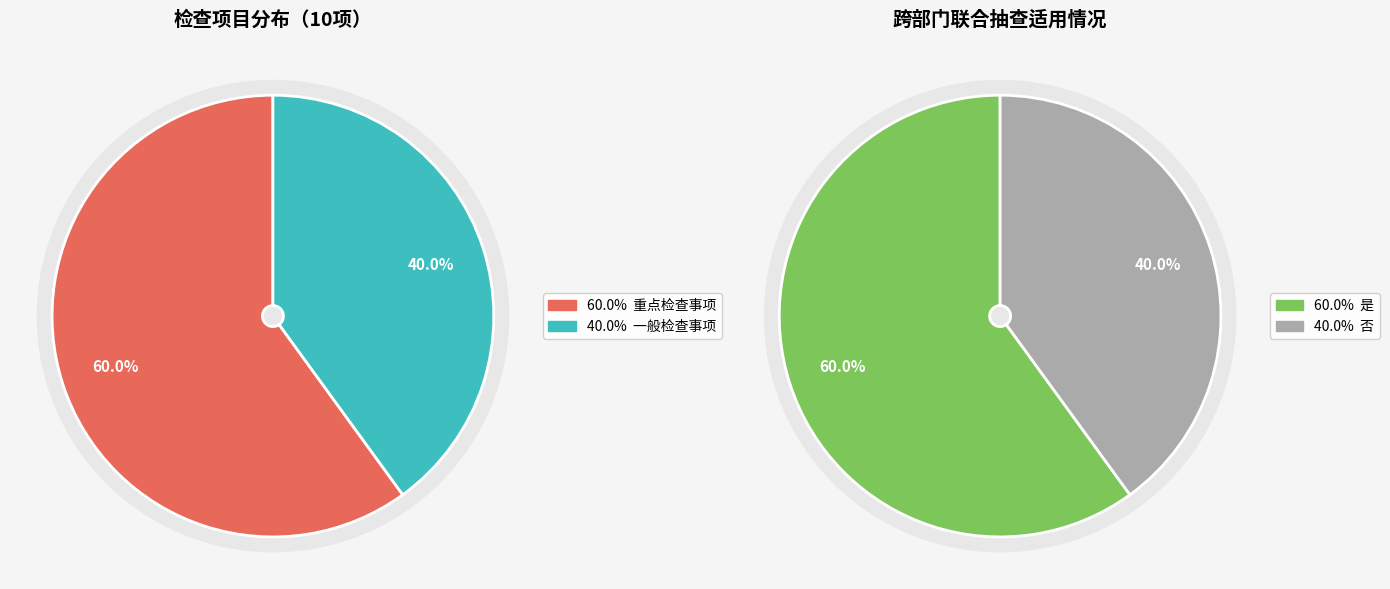

Do 重点检查事项 and 一般检查事项 together represent more than half of the pie?

Yes